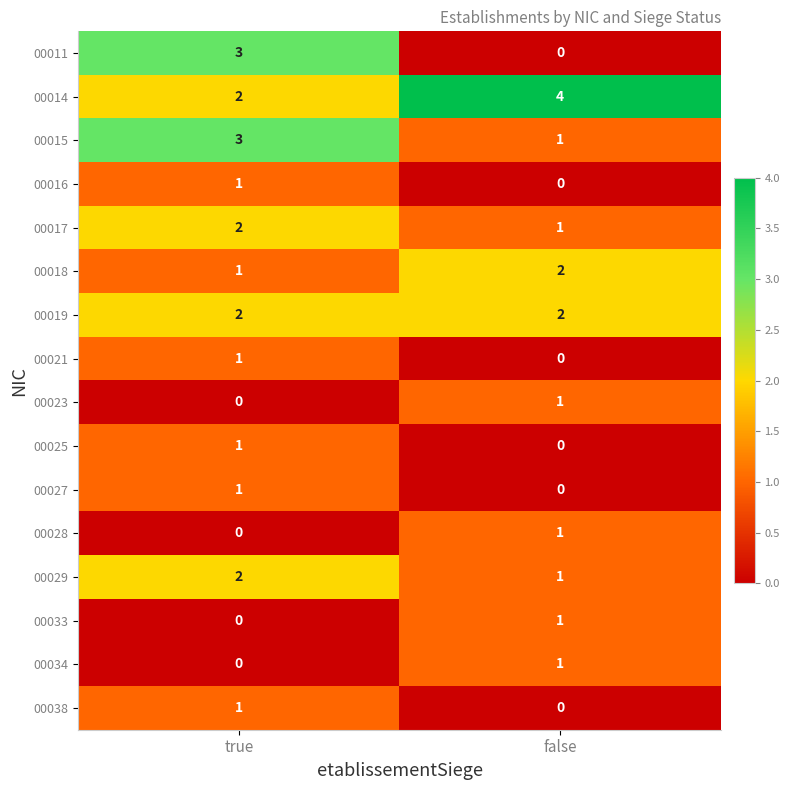

What is the sum of all 00011 values?

3